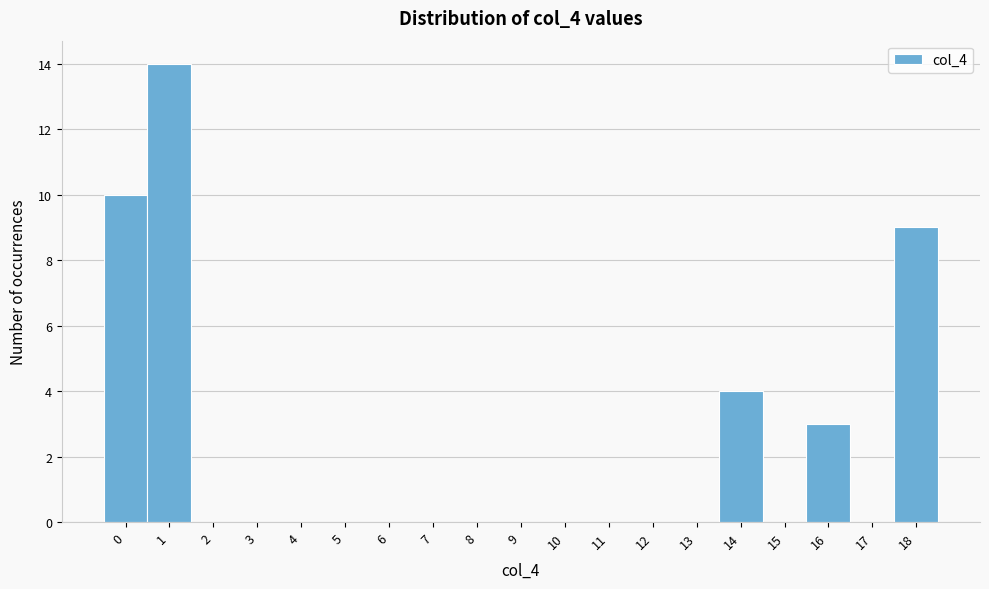

Reading left to right, extract all data points from this chart.

0=10	1=14	2=0	3=0	4=0	5=0	6=0	7=0	8=0	9=0	10=0	11=0	12=0	13=0	14=4	15=0	16=3	17=0	18=9